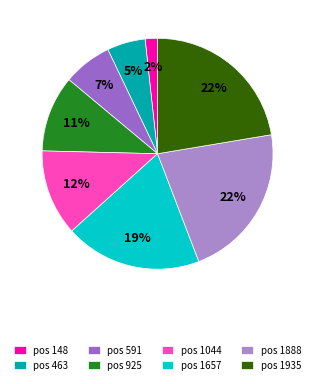

Rank the categories by value from lowest to highest.

148, 463, 591, 925, 1044, 1657, 1888, 1935